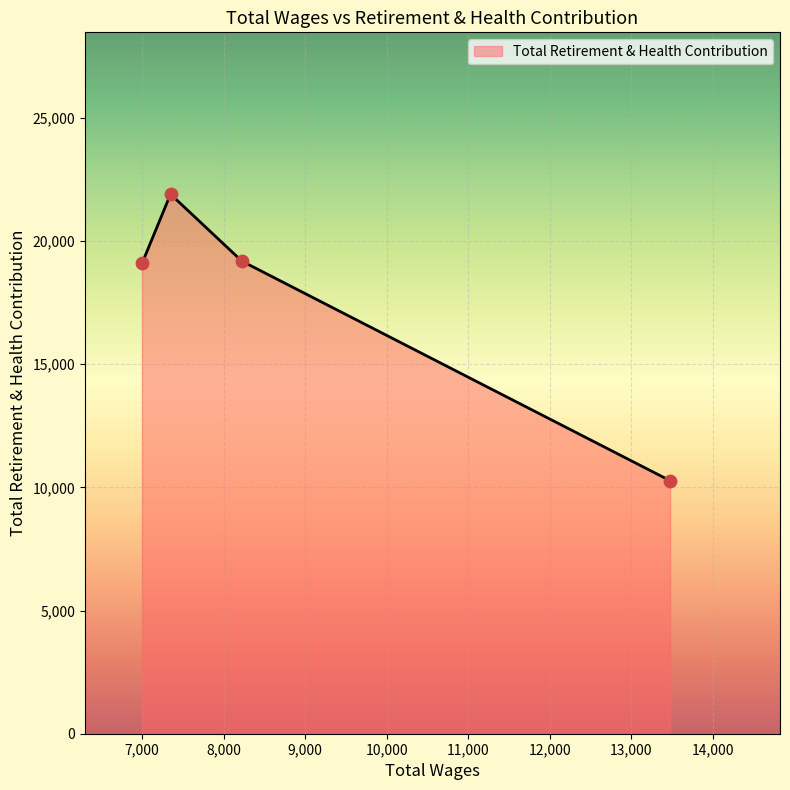

How many interior local peaks (higher than both neighbors) does the data have?

1